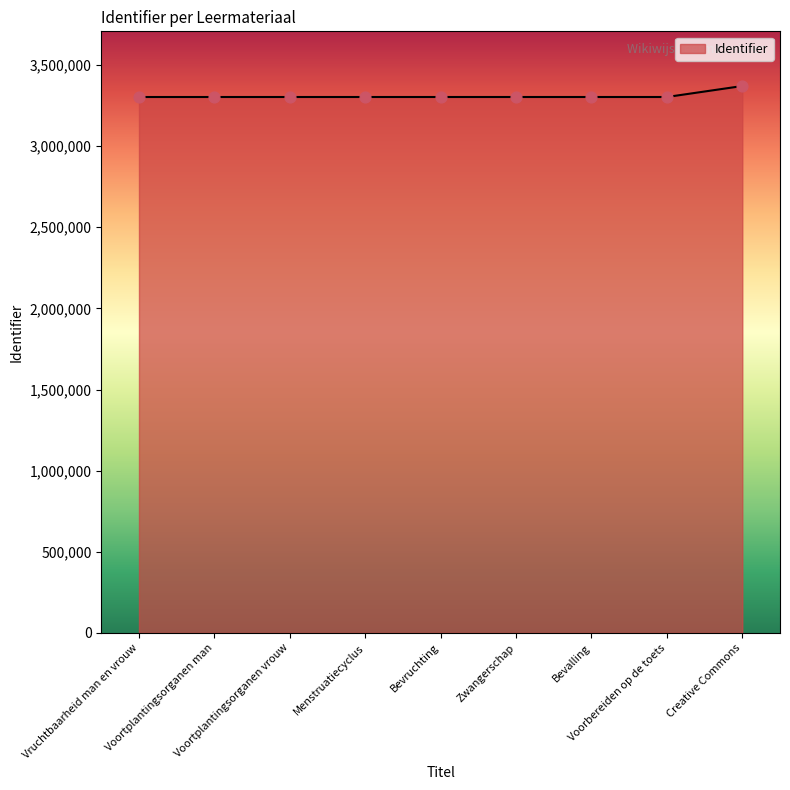

What is the greatest value displayed?

3370475